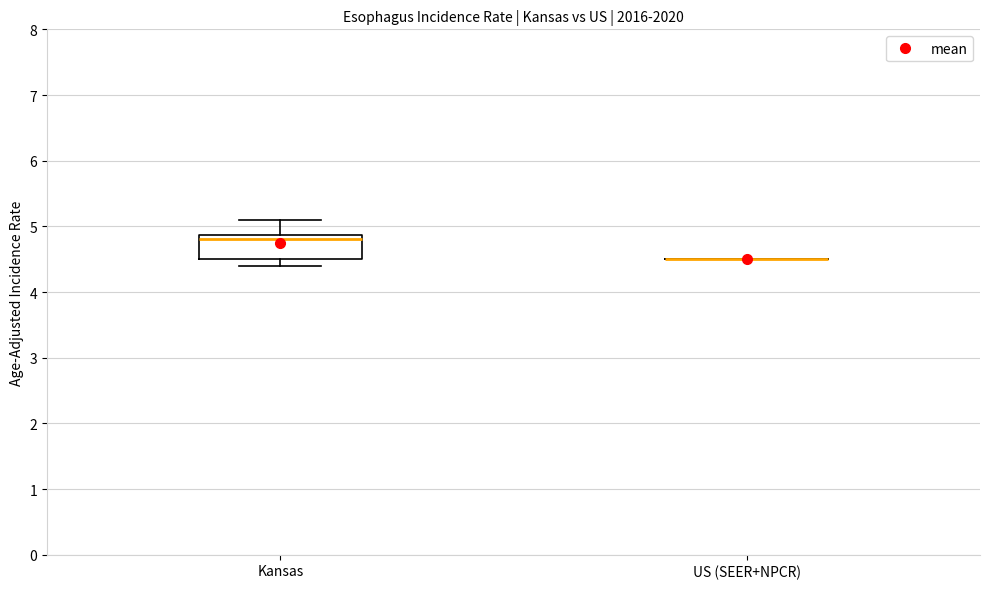

Reading left to right, transcribe this box plot: for each box, give where its median line is, the range the box spans, and where its two whiskers end, as read against the y-axis. The values are not printed on the chart, so give them approximately, as read against the axis.

Kansas: median 4.8, box 4.5 to 4.9, whiskers 4.4 to 5.1
US (SEER+NPCR): box collapsed to a line at 4.5, whiskers 4.5 to 4.5